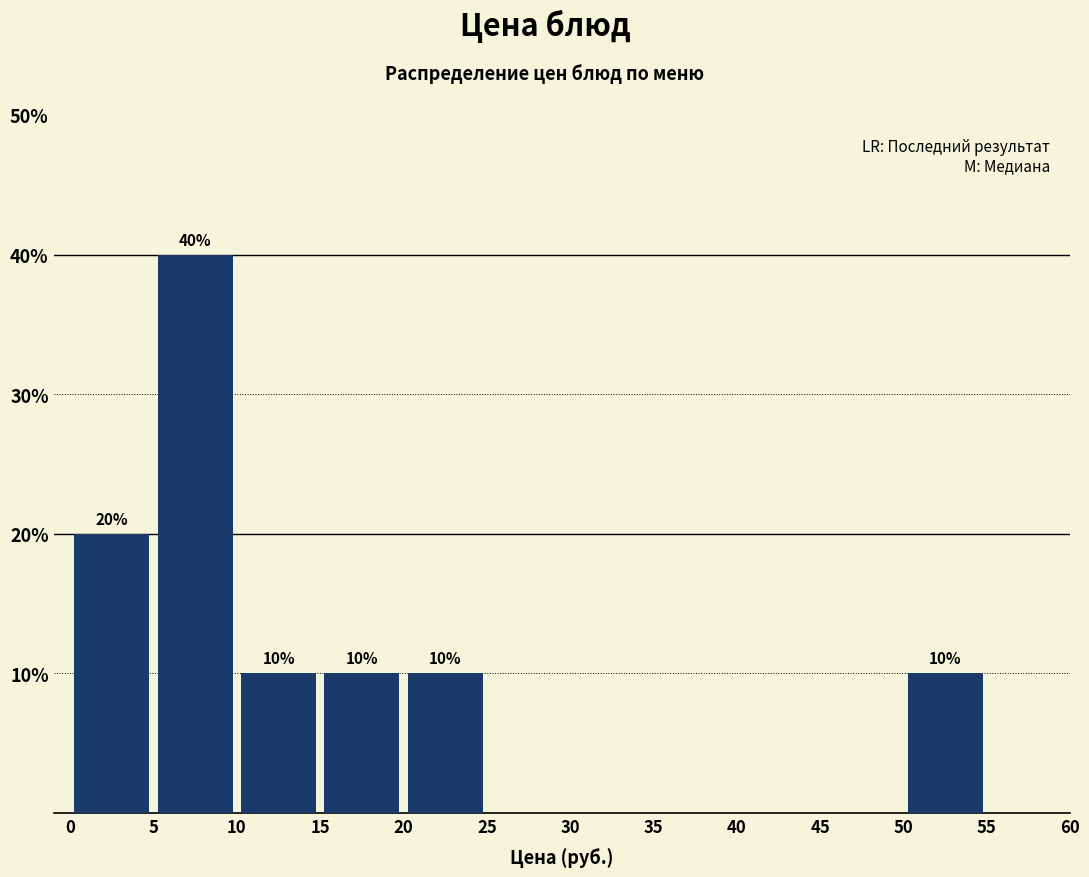

Over which range of the x-axis is the bar tallest?

5 to 10